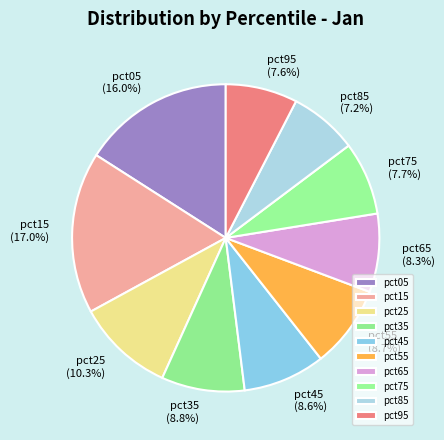

To the nearest percent, what portion does pct75 represent?

8%